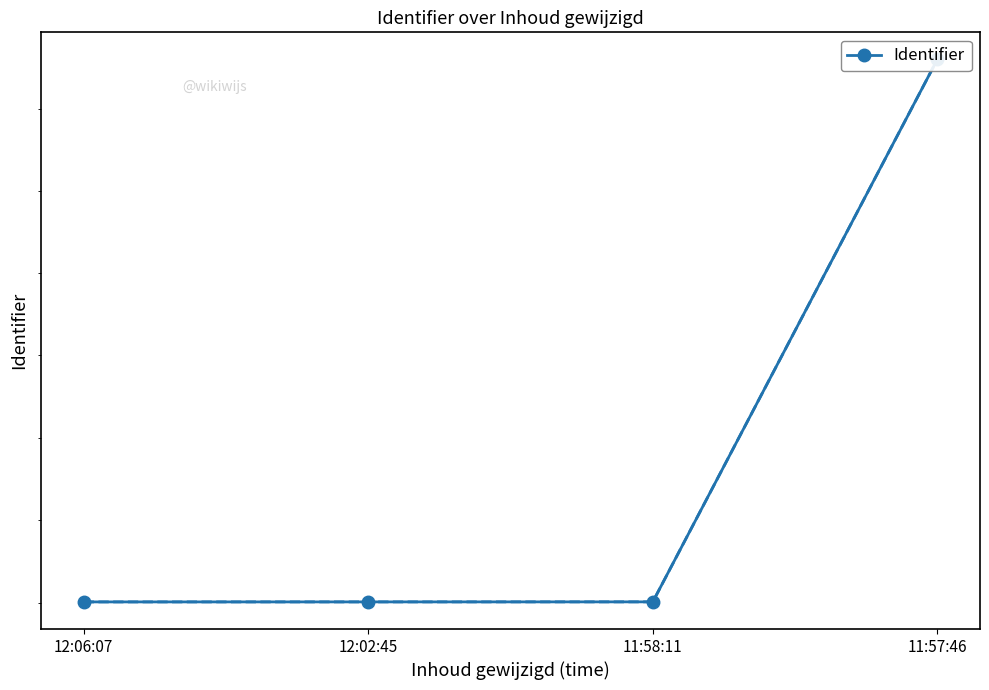

At which label is the value closest to 5231531?

11:58:11